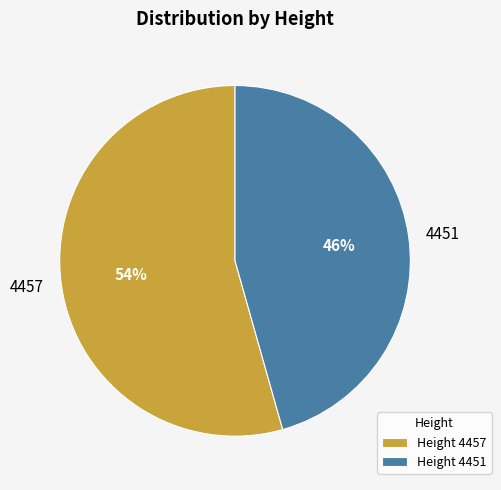

To the nearest percent, what is the average slice percentage?

50%